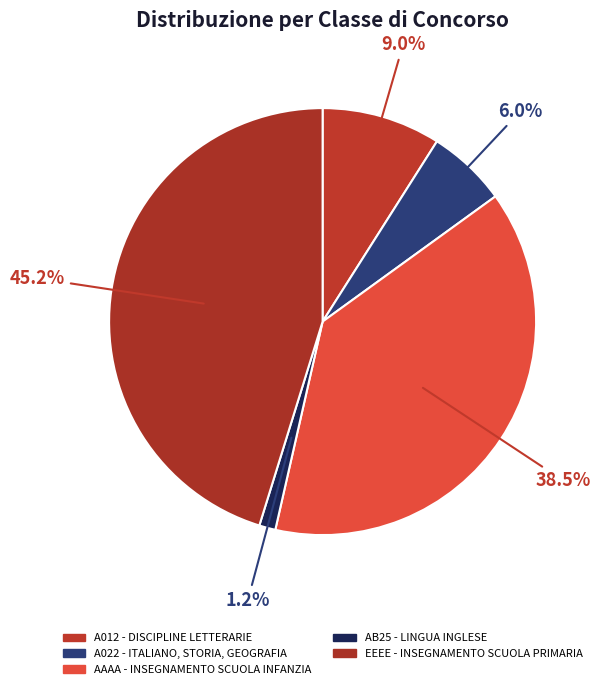

To the nearest percent, what is the difference between the largest and smallest slice percentages?

44%